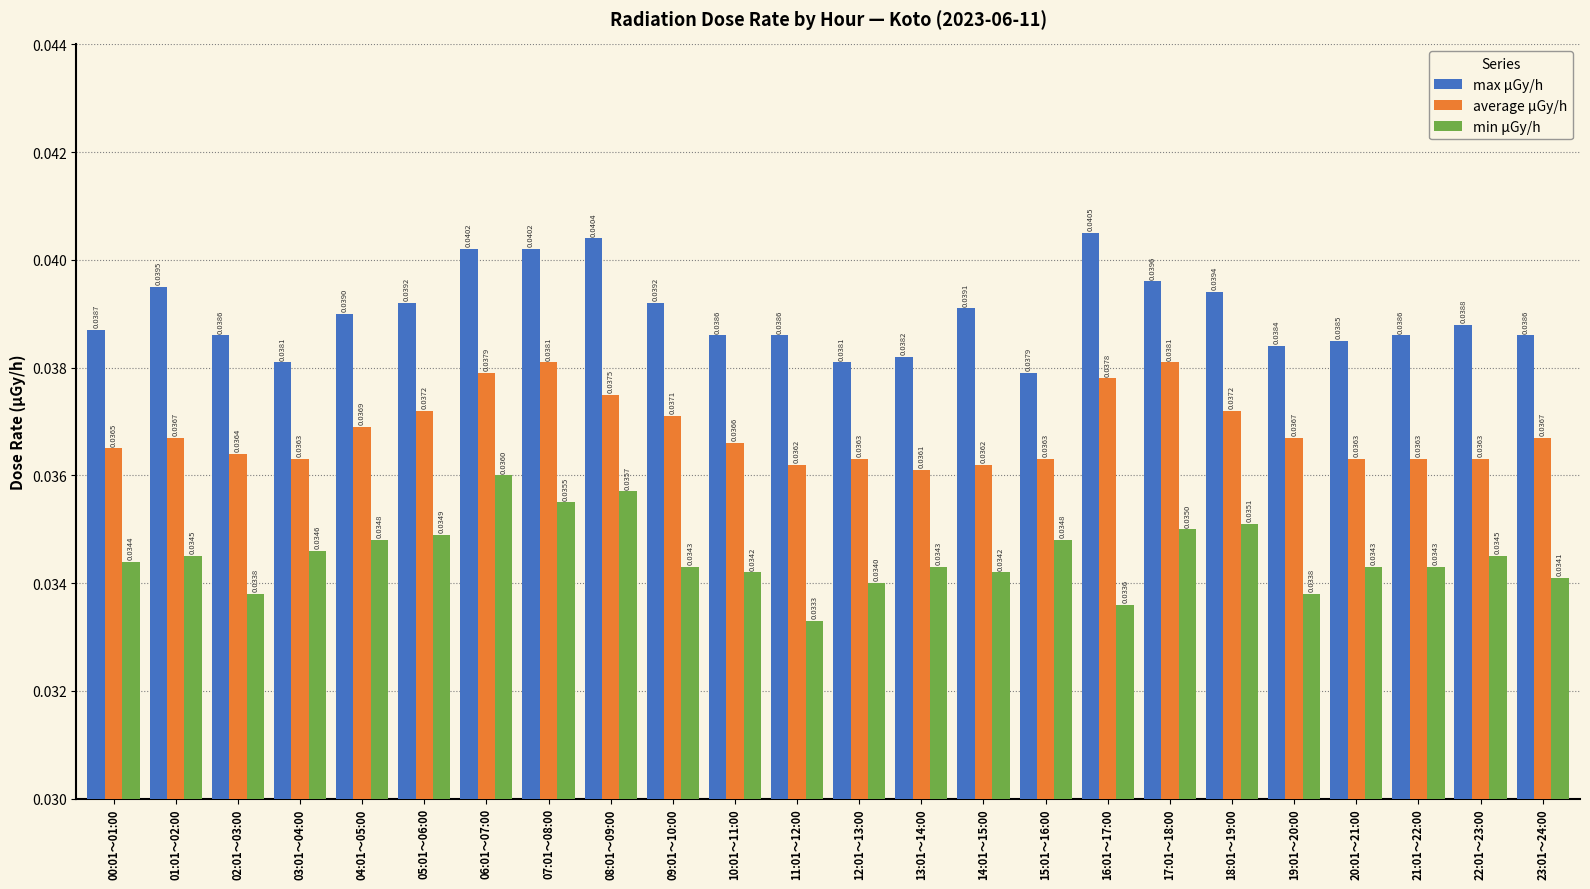

Rank the series at 21:01～22:00 from highest to lowest value.

max μGy/h, average μGy/h, min μGy/h